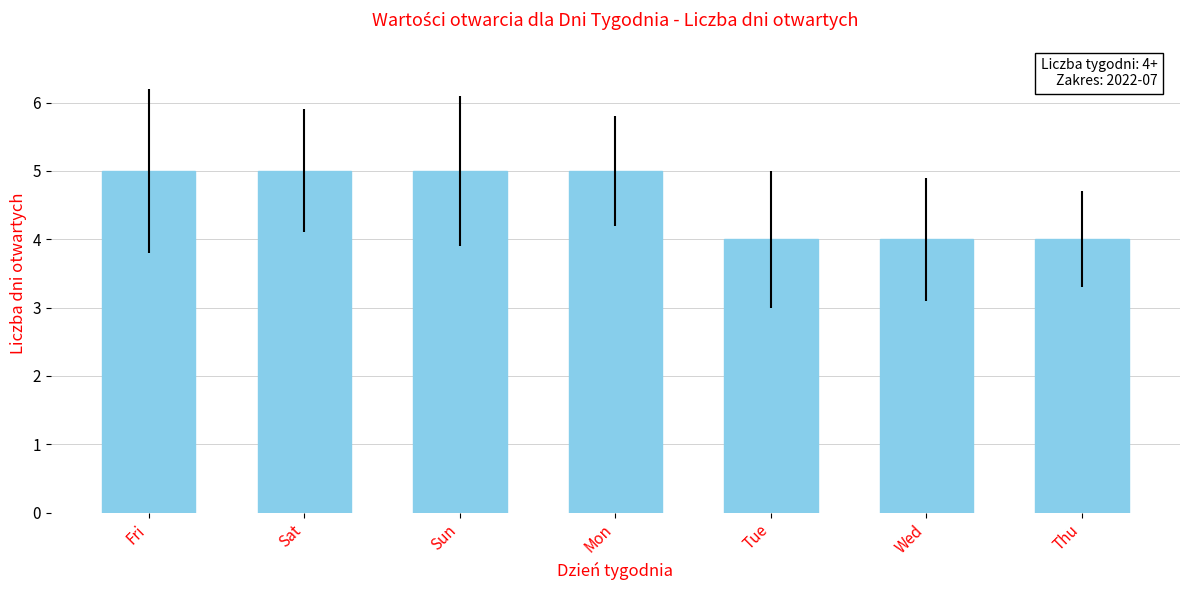

What is the minimum value shown in the chart?

4